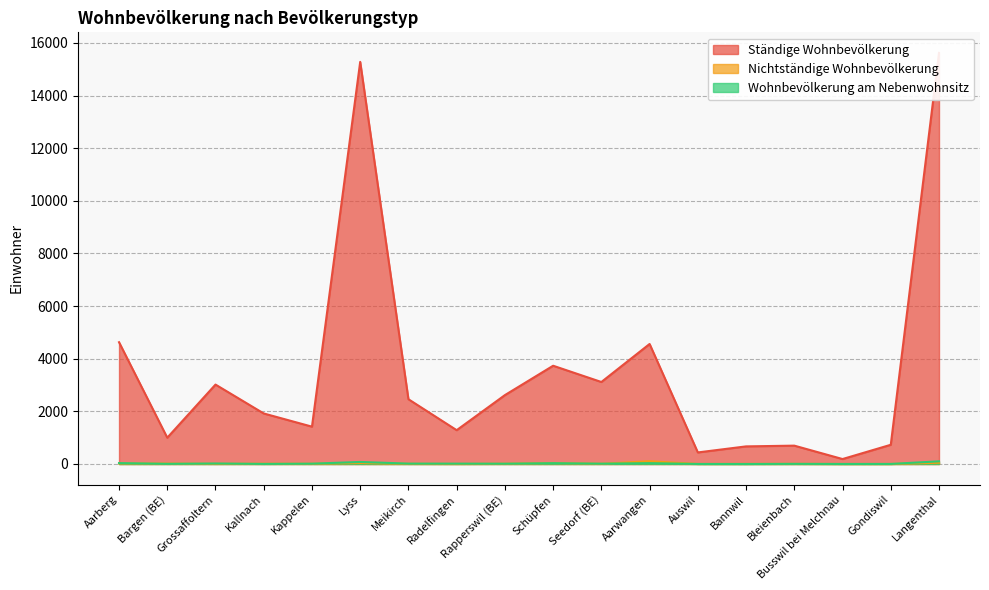

At how many categories does at least one series exceed 10923?

2